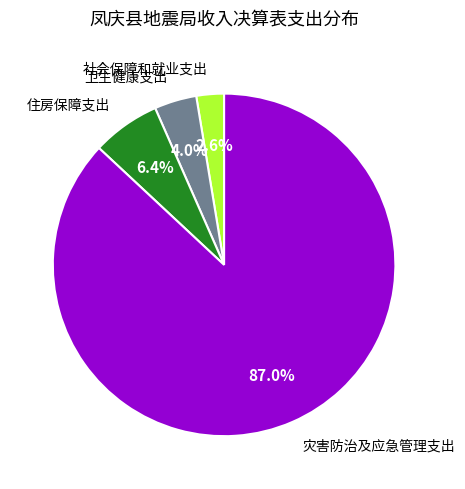

Is there any slice that represents more than half of the pie?

Yes